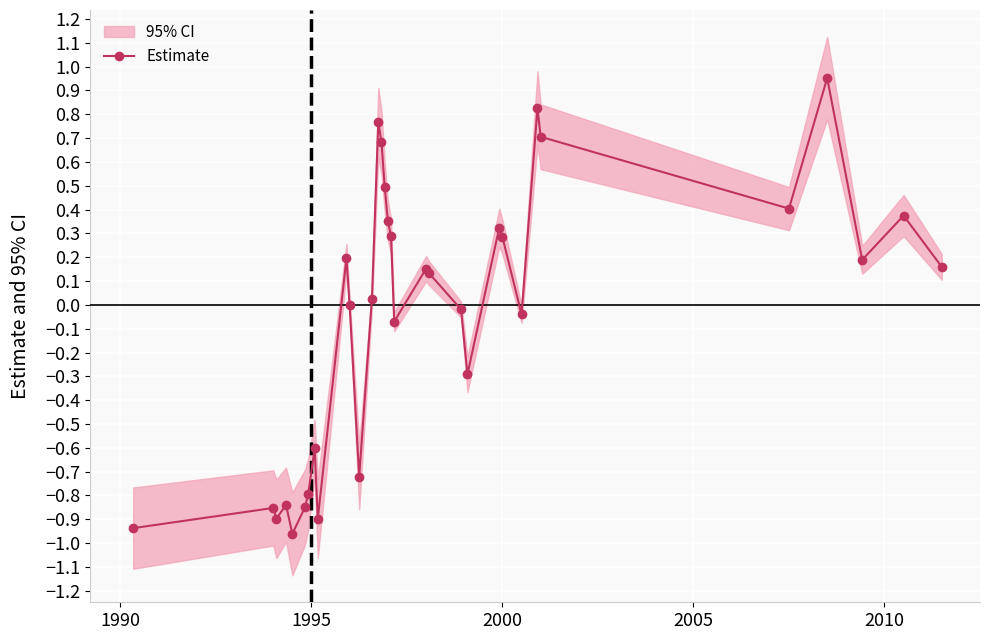

Does the chart display data point markers on the line(s)?

Yes